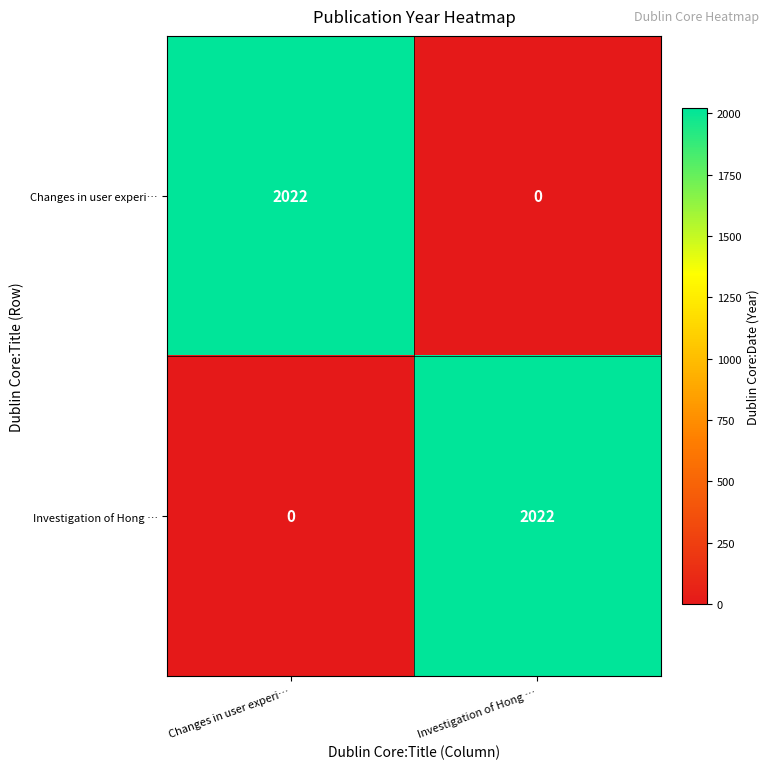

What is the difference between the highest and lowest values at Changes in user experi…?

2022